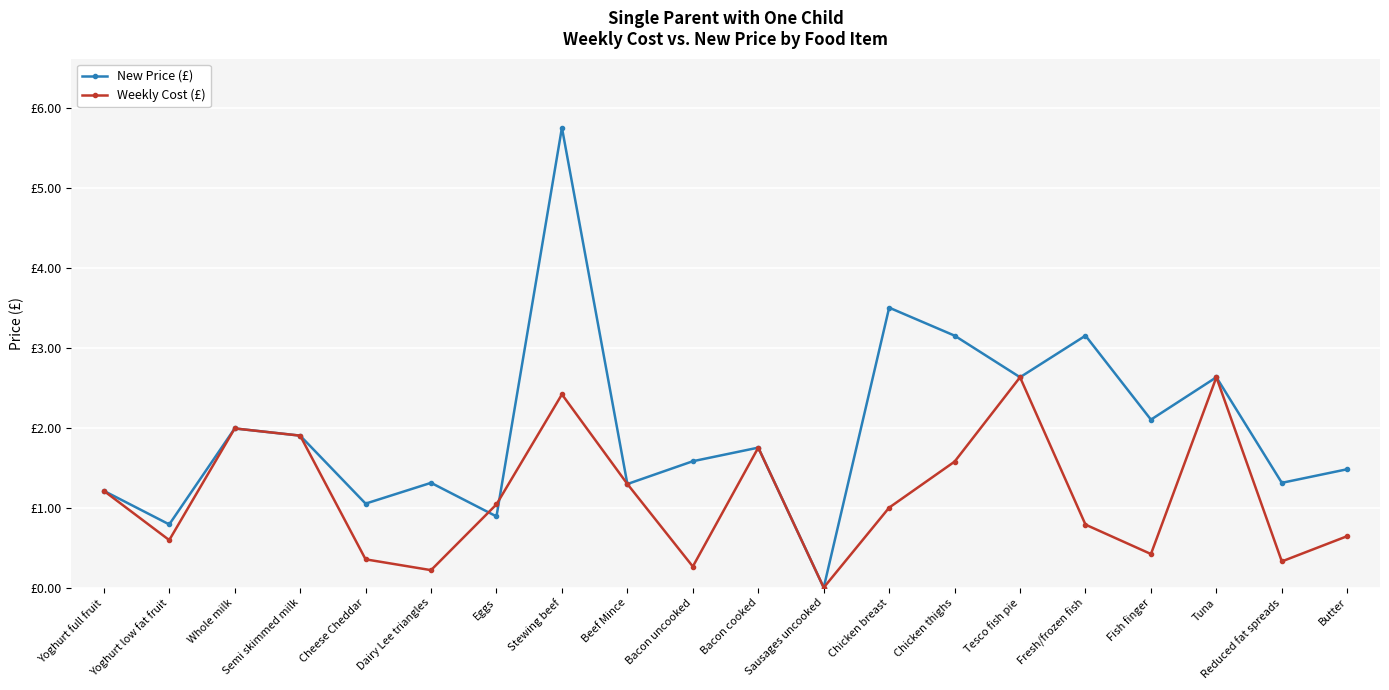

Does the chart have visible grid lines?

Yes